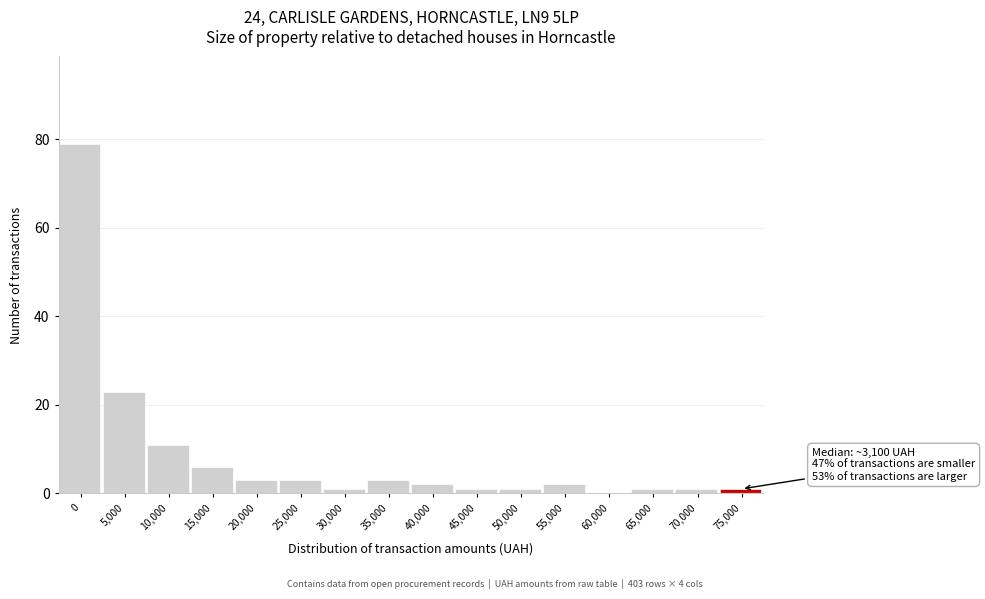

Reading left to right, what are all the values shown in this chart?

0=79	5,000=23	10,000=11	15,000=6	20,000=3	25,000=3	30,000=1	35,000=3	40,000=2	45,000=1	50,000=1	55,000=2	60,000=0	65,000=1	70,000=1	75,000=1